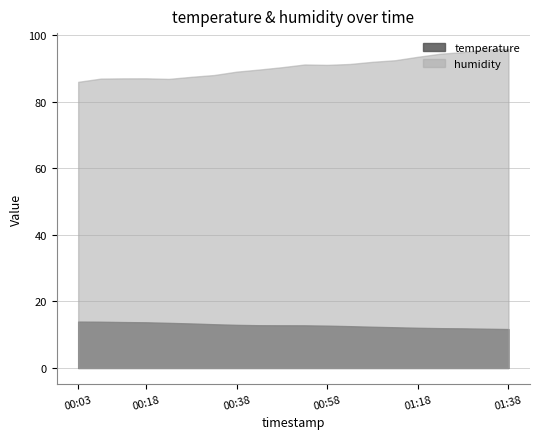

True or false: humidity and temperature cross at least once.

False